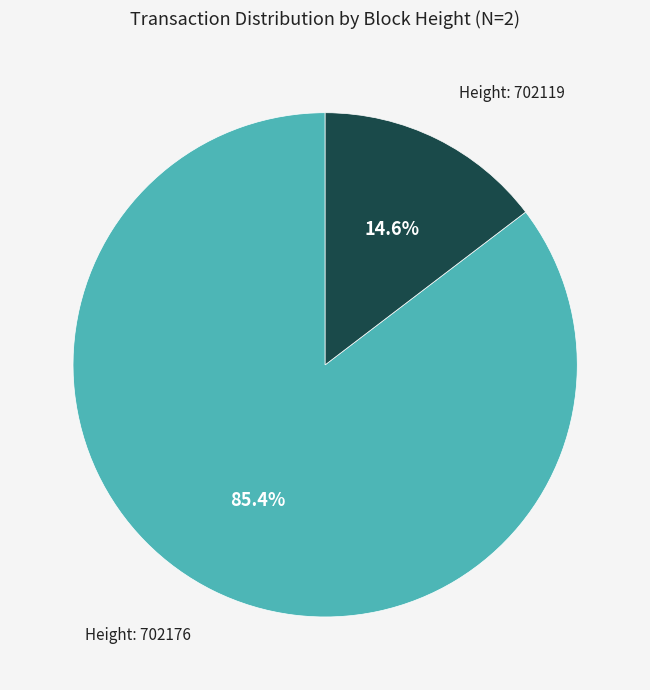

Is there a majority slice in this chart?

Yes